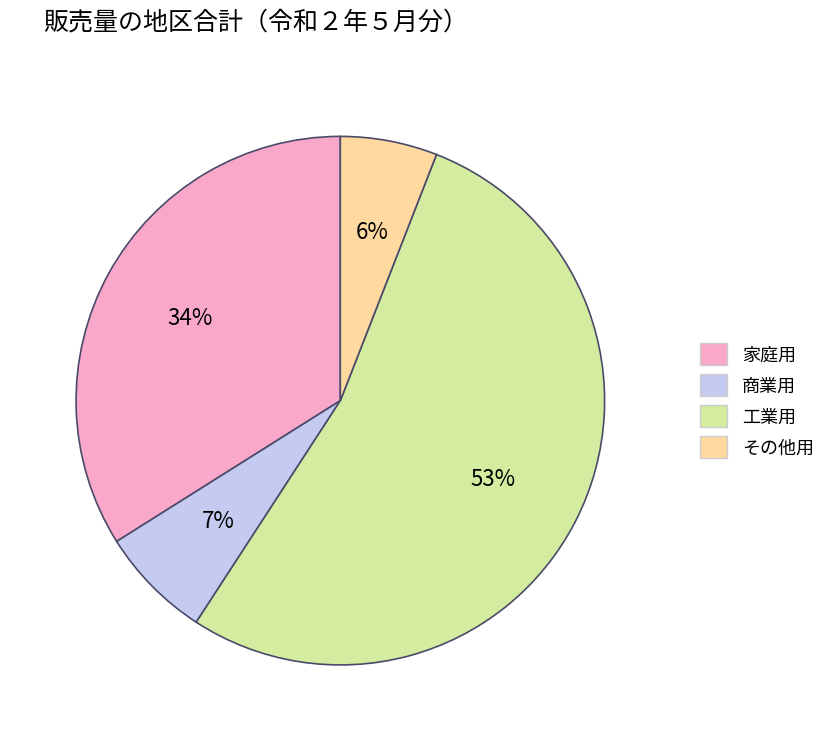

What percentage is the 家庭用 slice, to the nearest percent?

34%